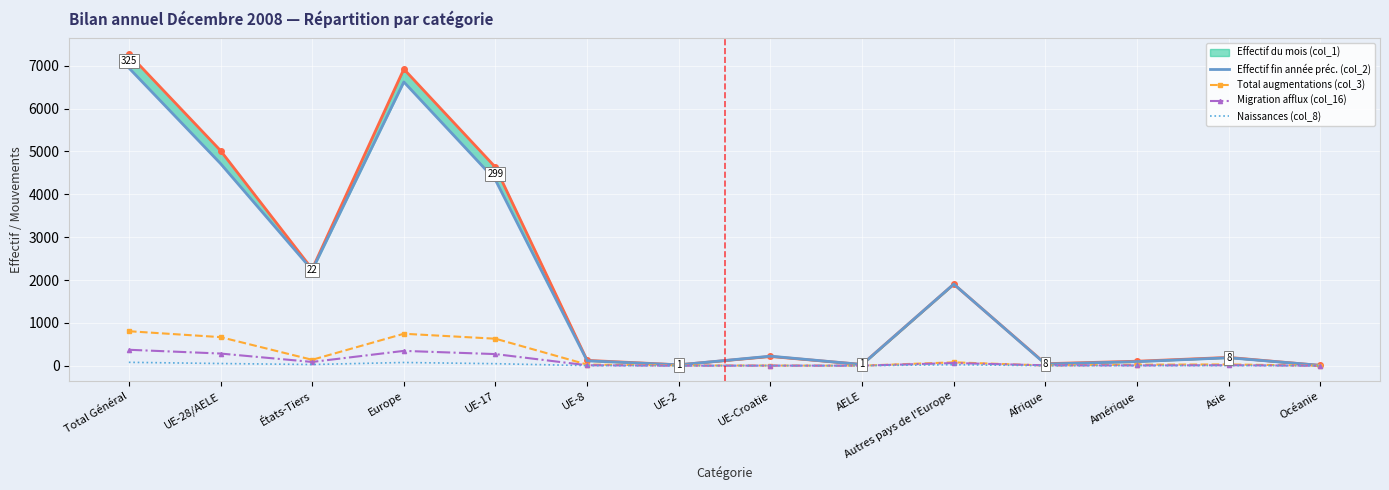

The value of Effectif du mois (col_1) at UE-17 is 6035. True or false?

False